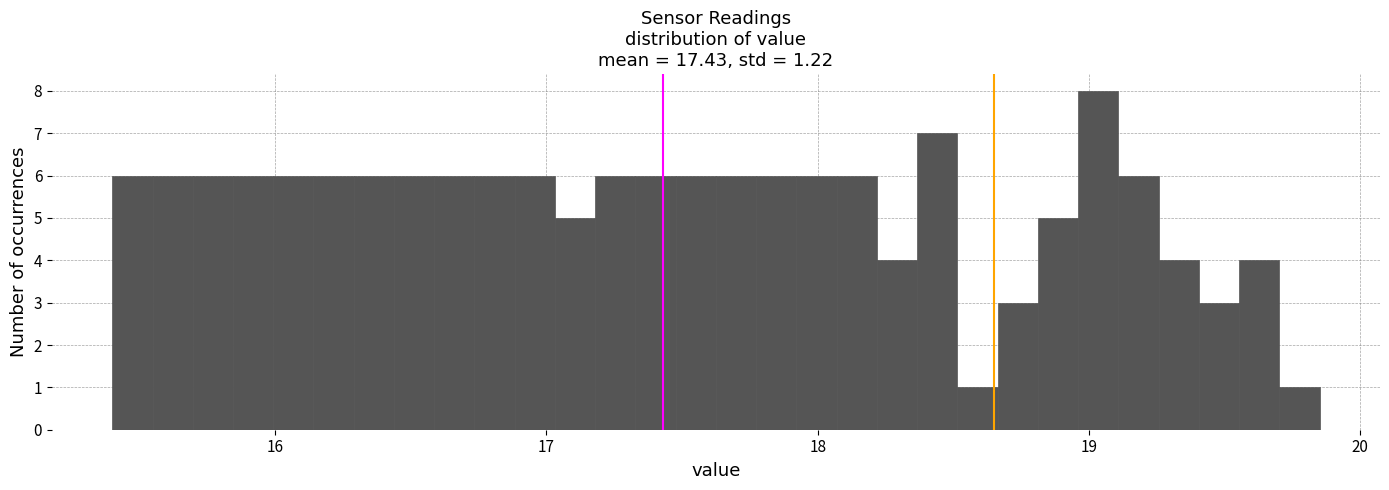

Around what value on the x-axis is the tallest bar? Give the approximate position of its centre, as read against the axis.

19.0